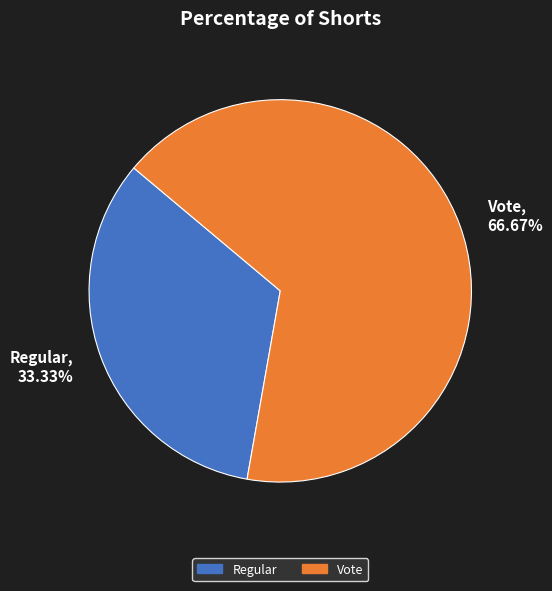

To the nearest percent, what is the difference between the largest and smallest slice percentages?

33%